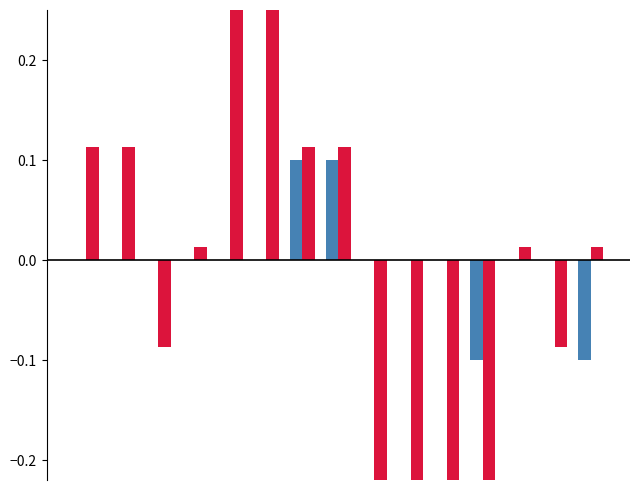

At how many categories does at least one series exceed 0?

9